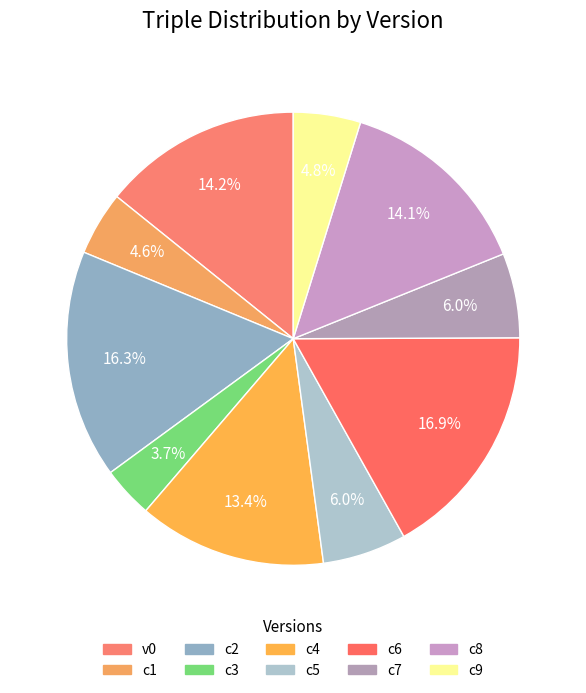

To the nearest percent, what percentage of the pie is c5?

6%